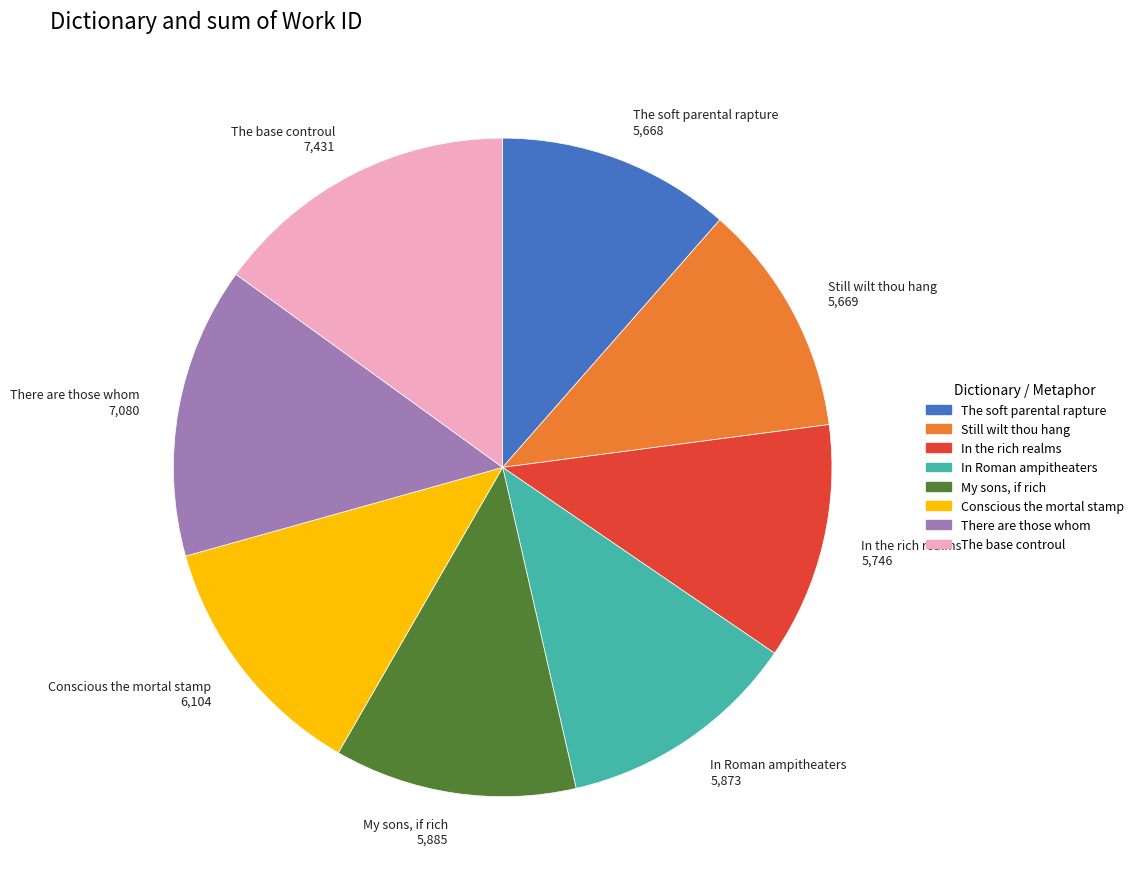

Is the sum of The soft parental rapture 5,668 and In Roman ampitheaters 5,873 greater than half?

No